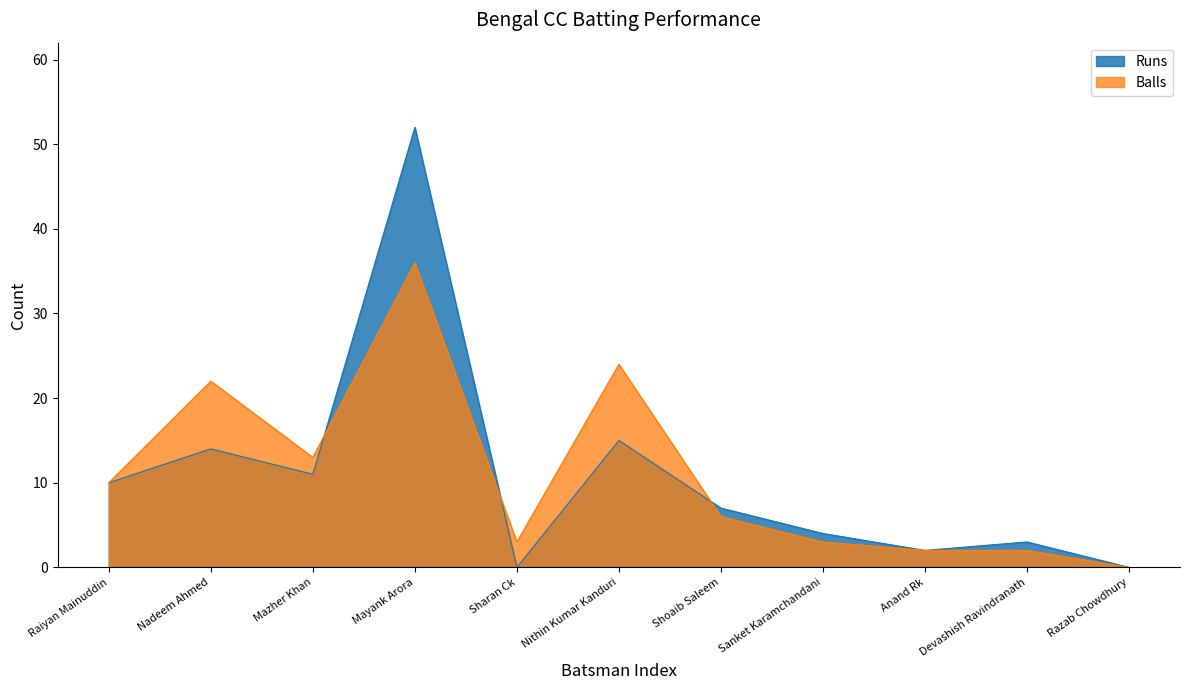

Between which two adjacent categories do Runs and Balls first intersect?

Mazher Khan and Mayank Arora